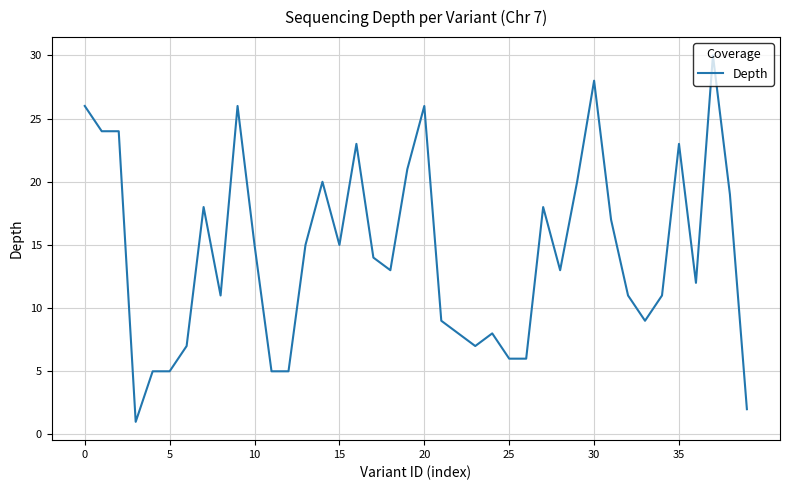

What is the greatest value displayed?

30